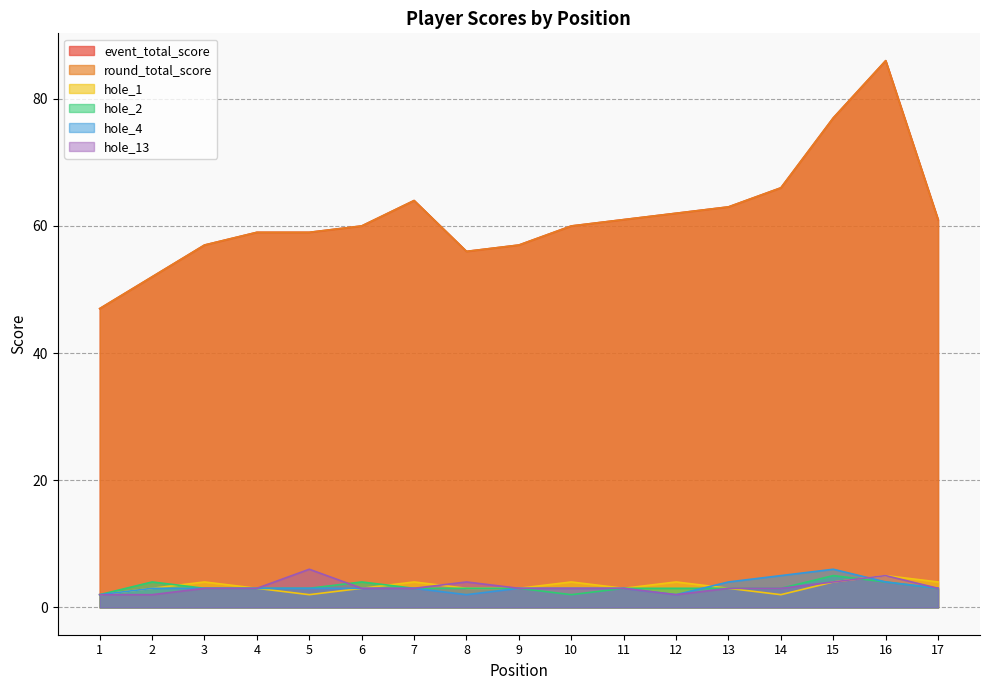

What is the difference between the maximum and minimum values in the hole_2 series?

3